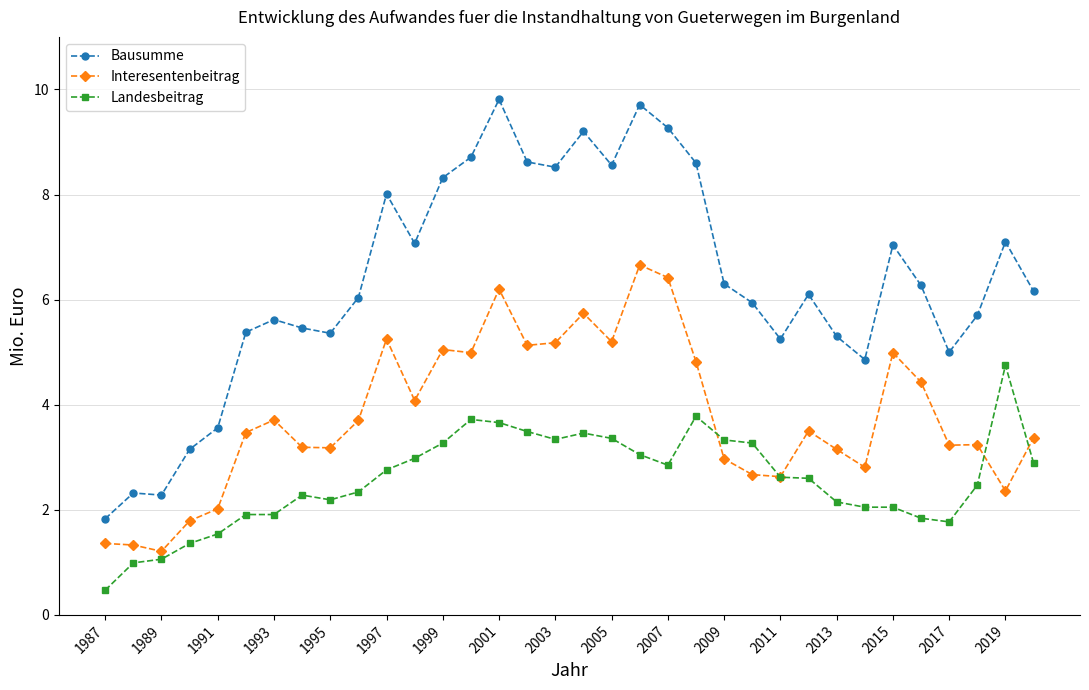

What is the value of the Bausumme point at the 18th from the left?

9.2